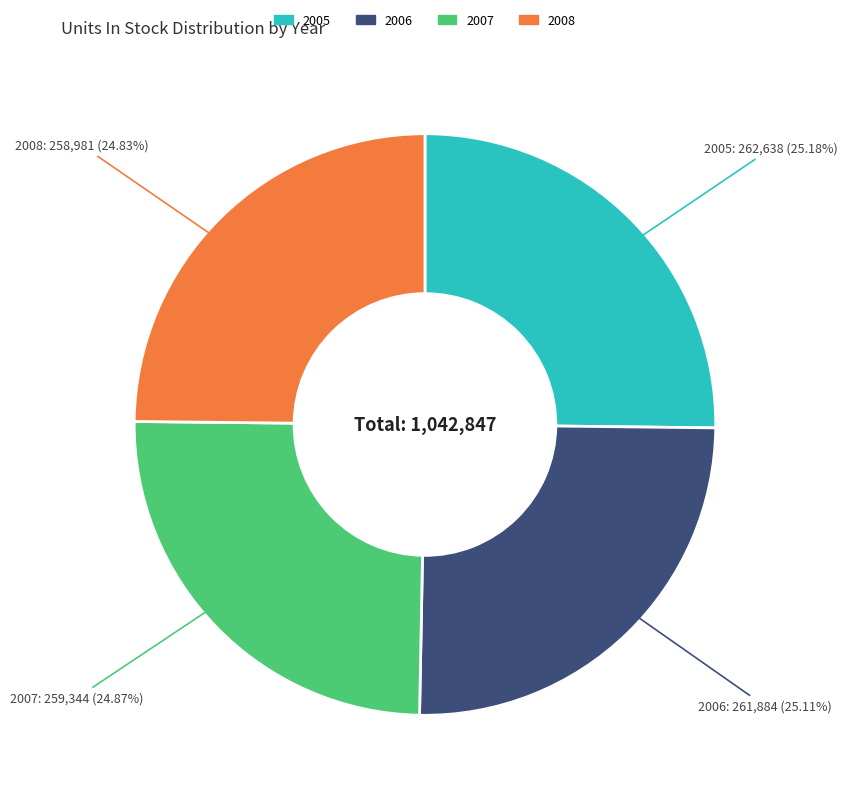

To the nearest percent, what is the average slice percentage?

25%